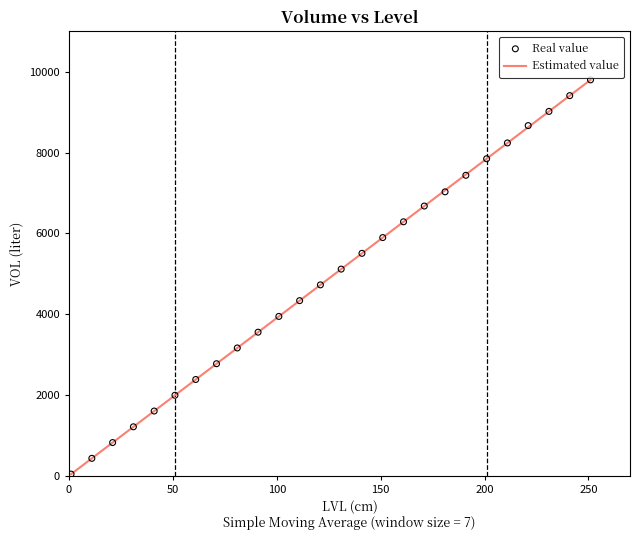

What is the ratio of the value at 101 to the value at 141?

0.7